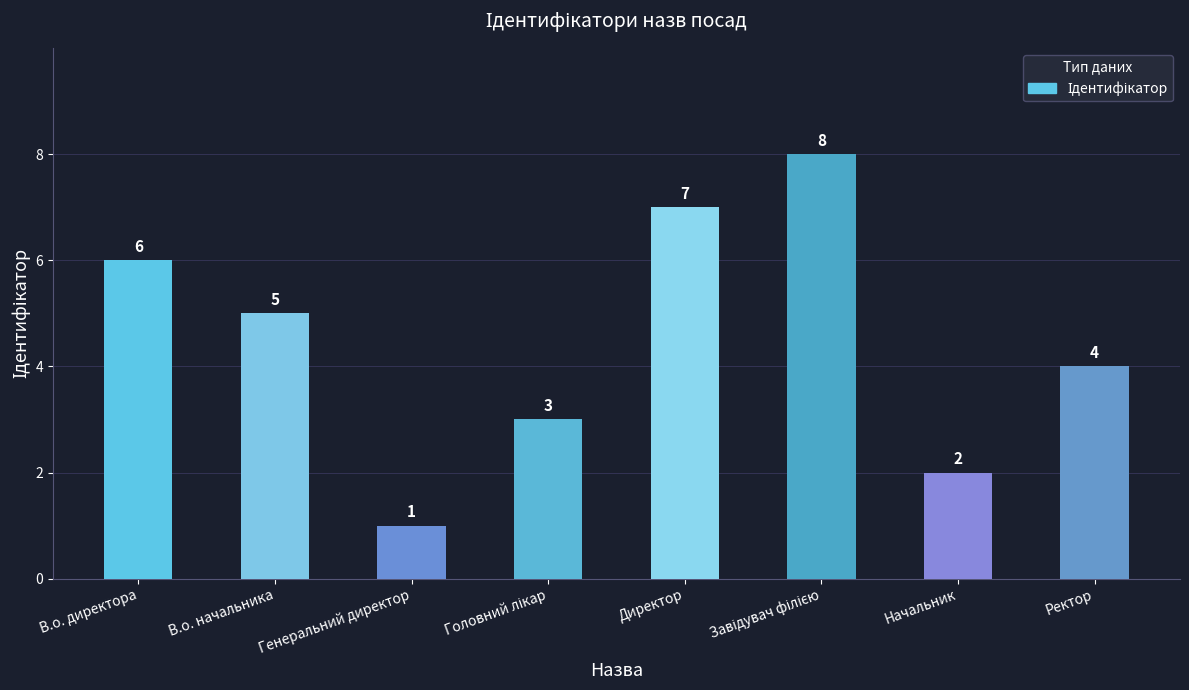

How many values are below 5?

4